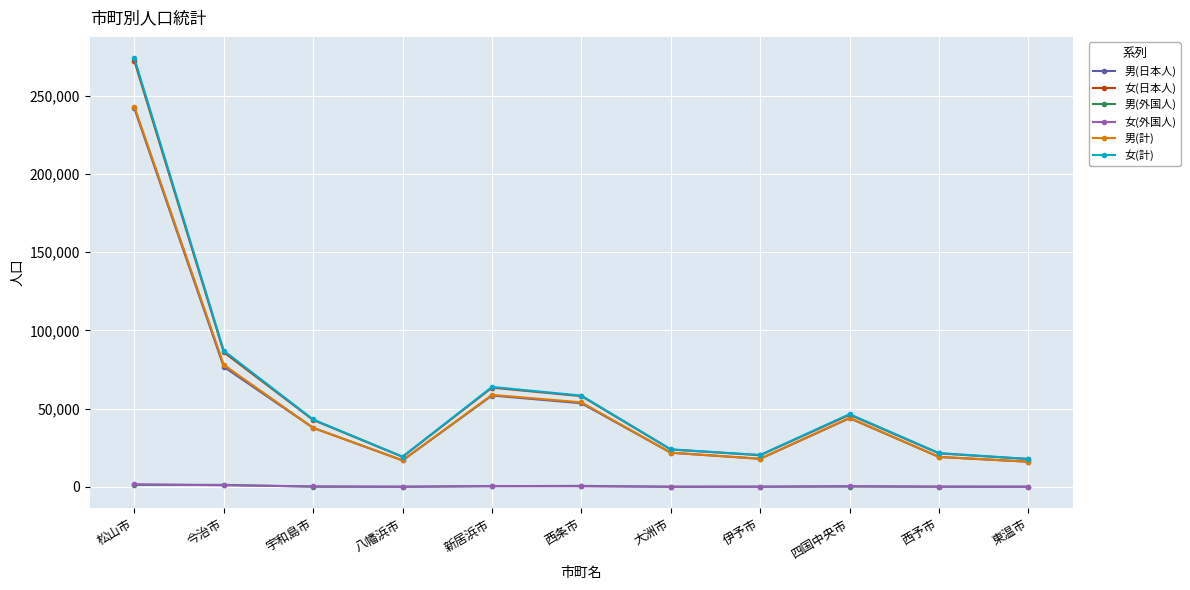

Does the chart display data point markers on the line(s)?

Yes